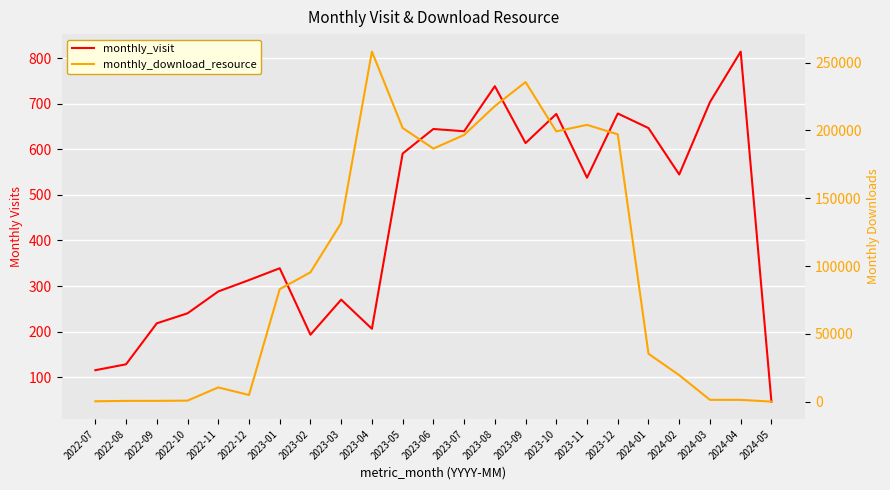

Reading left to right, list all the values displayed in this chart.

monthly_visit: 2022-07=115	2022-08=128	2022-09=218	2022-10=240	2022-11=288	2022-12=313	2023-01=339	2023-02=193	2023-03=270	2023-04=206	2023-05=591	2023-06=645	2023-07=640	2023-08=739	2023-09=614	2023-10=678	2023-11=538	2023-12=679	2024-01=647	2024-02=545	2024-03=704	2024-04=815	2024-05=46
monthly_download_resource: 2022-07=319	2022-08=602	2022-09=619	2022-10=794	2022-11=10532	2022-12=4954	2023-01=82975	2023-02=95377	2023-03=131715	2023-04=258071	2023-05=201787	2023-06=186584	2023-07=196626	2023-08=217911	2023-09=235627	2023-10=199271	2023-11=204080	2023-12=197095	2024-01=35339	2024-02=19555	2024-03=1377	2024-04=1361	2024-05=78